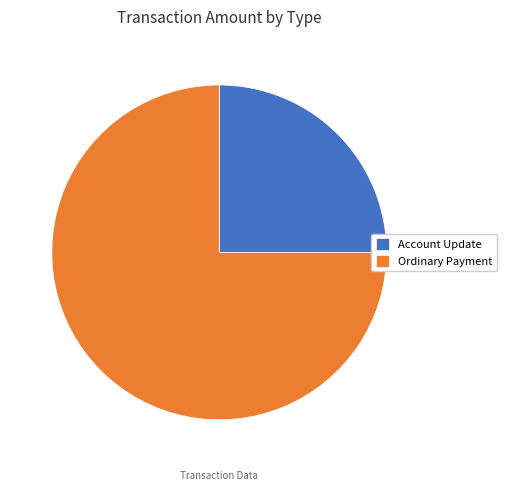

Rank the categories by value from lowest to highest.

Account Update, Ordinary Payment